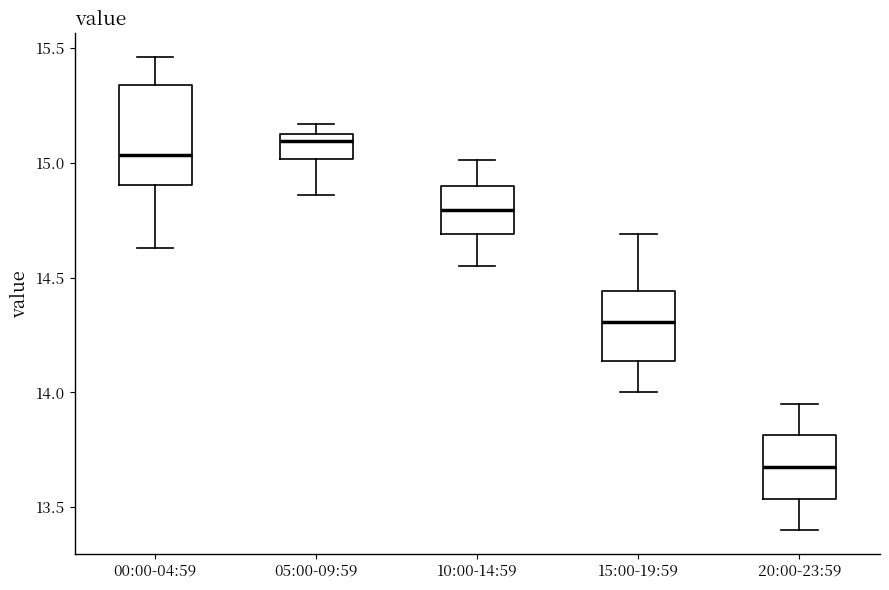

Reading left to right, read every box against the y-axis: the position of its median line, the range the box covers, and the ends of its whiskers. The values are not printed on the chart, so give them approximately, as read against the axis.

00:00-04:59: median 15.05, box 14.90 to 15.35, whiskers 14.65 to 15.45
05:00-09:59: median 15.10, box 15.00 to 15.15, whiskers 14.85 to 15.15 (just above the box's upper edge)
10:00-14:59: median 14.80, box 14.70 to 14.90, whiskers 14.55 to 15.00
15:00-19:59: median 14.30, box 14.15 to 14.45, whiskers 14.00 to 14.70
20:00-23:59: median 13.70, box 13.55 to 13.80, whiskers 13.40 to 13.95